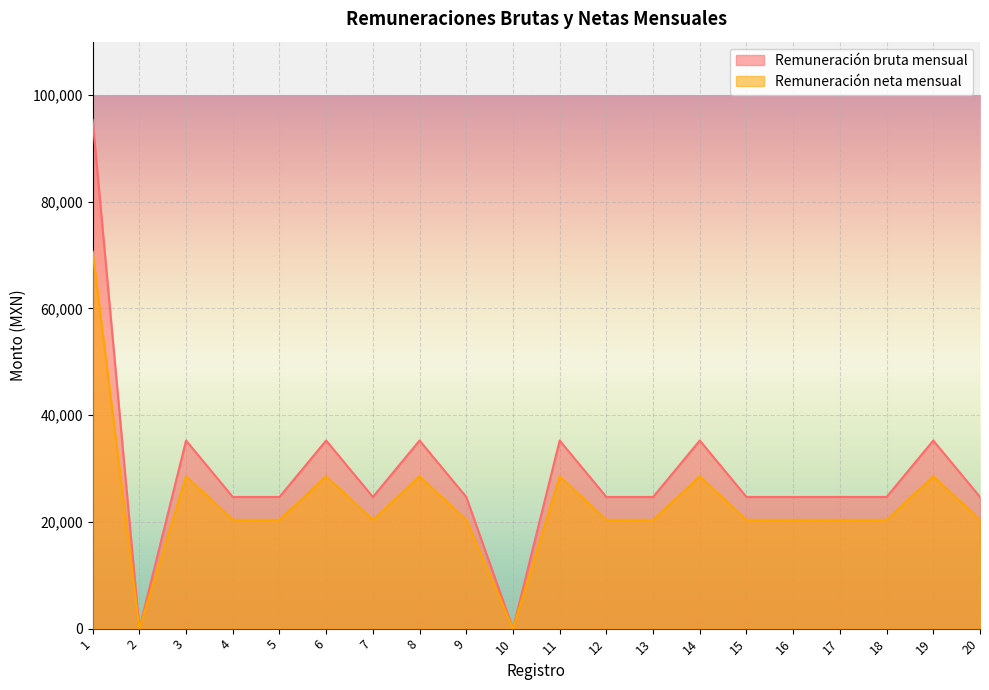

Reading left to right, list all the values displayed in this chart.

Remuneración bruta mensual: 95327.0	0.0	35248.0	24672.0	24672.0	35248.0	24672.0	35248.0	24672.0	0.0	35248.0	24672.0	24672.0	35248.0	24672.0	24672.0	24672.0	24672.0	35248.0	24672.0
Remuneración neta mensual: 70665.5	0.0	28526.7	20384.8	20384.8	28526.7	20384.8	28526.7	20384.8	0.0	28526.7	20384.8	20384.8	28526.7	20384.8	20384.8	20384.8	20384.8	28526.7	20384.8